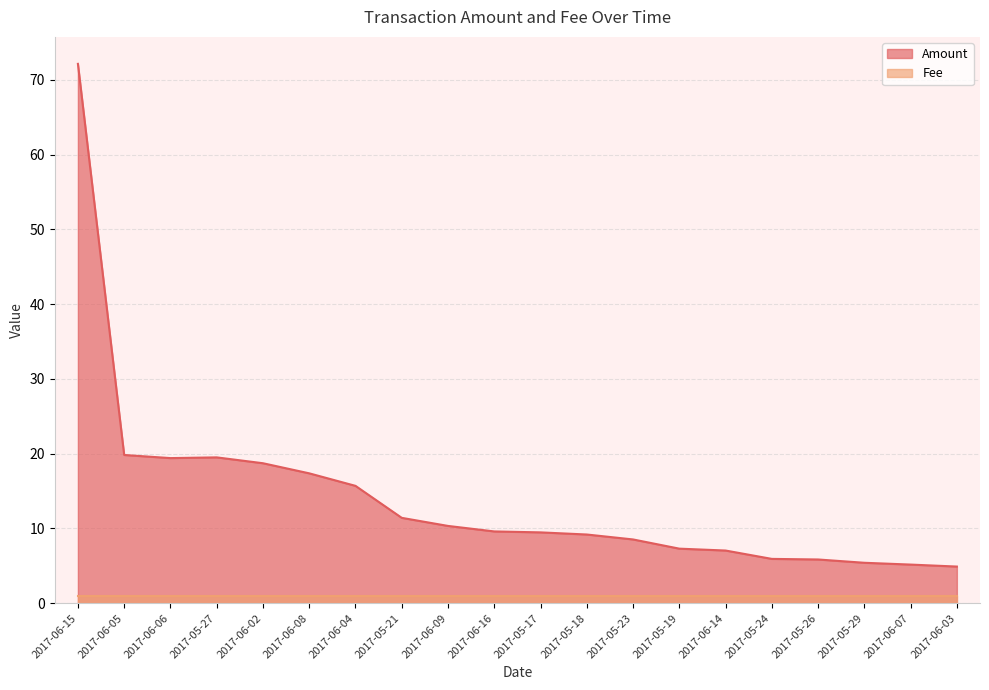

Does the chart have visible grid lines?

Yes